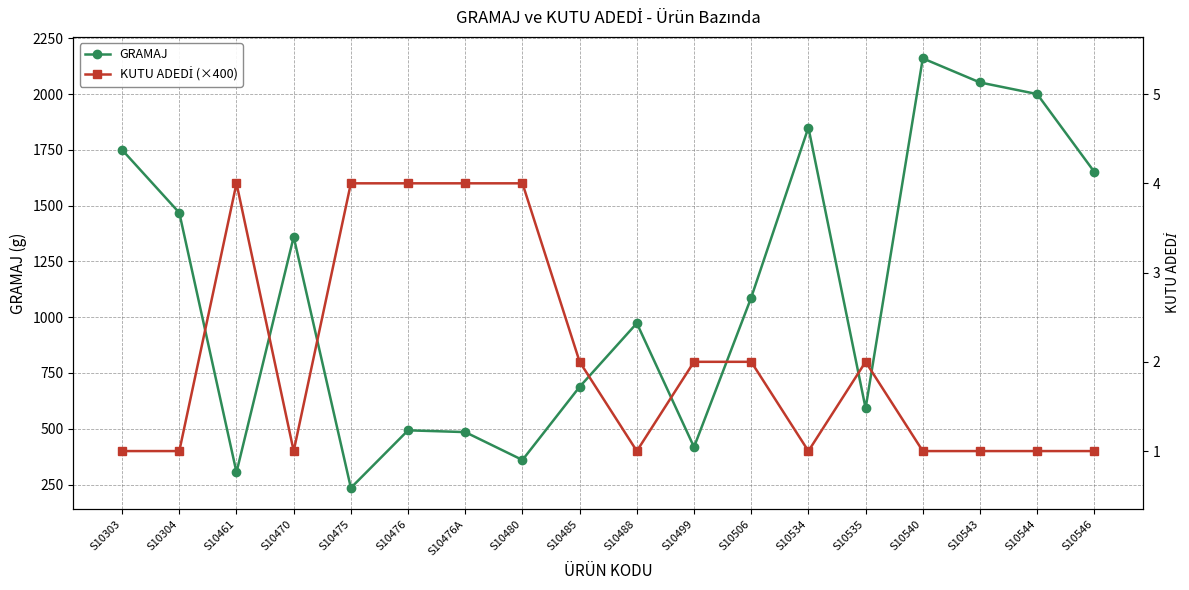

What is the spread (max minus min) of values at S10485?

112